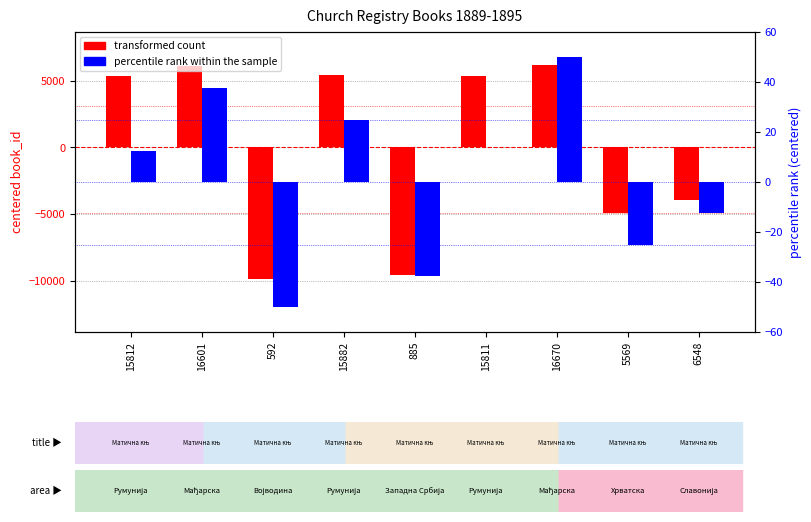

Is the value of percentile rank within the sample at 885 greater than the value of transformed count at 15811?

No